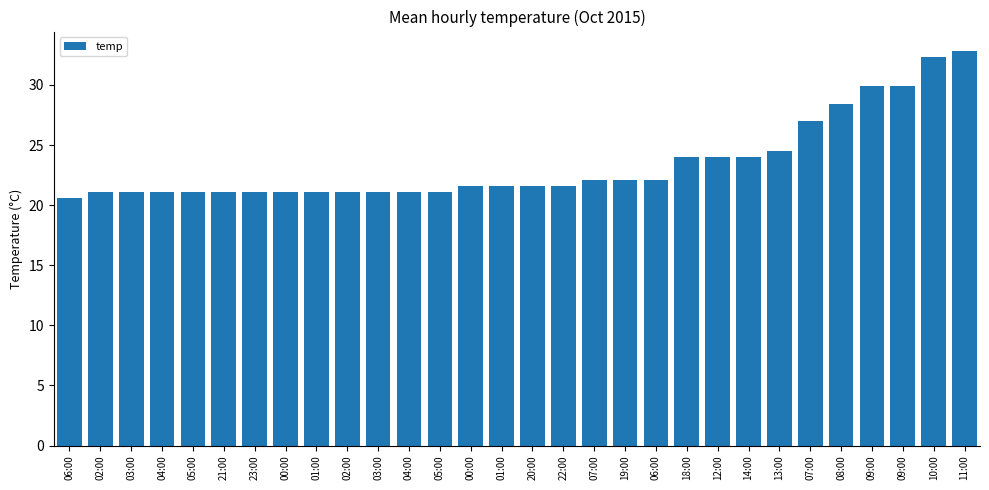

What is the sum of all values?

703.3